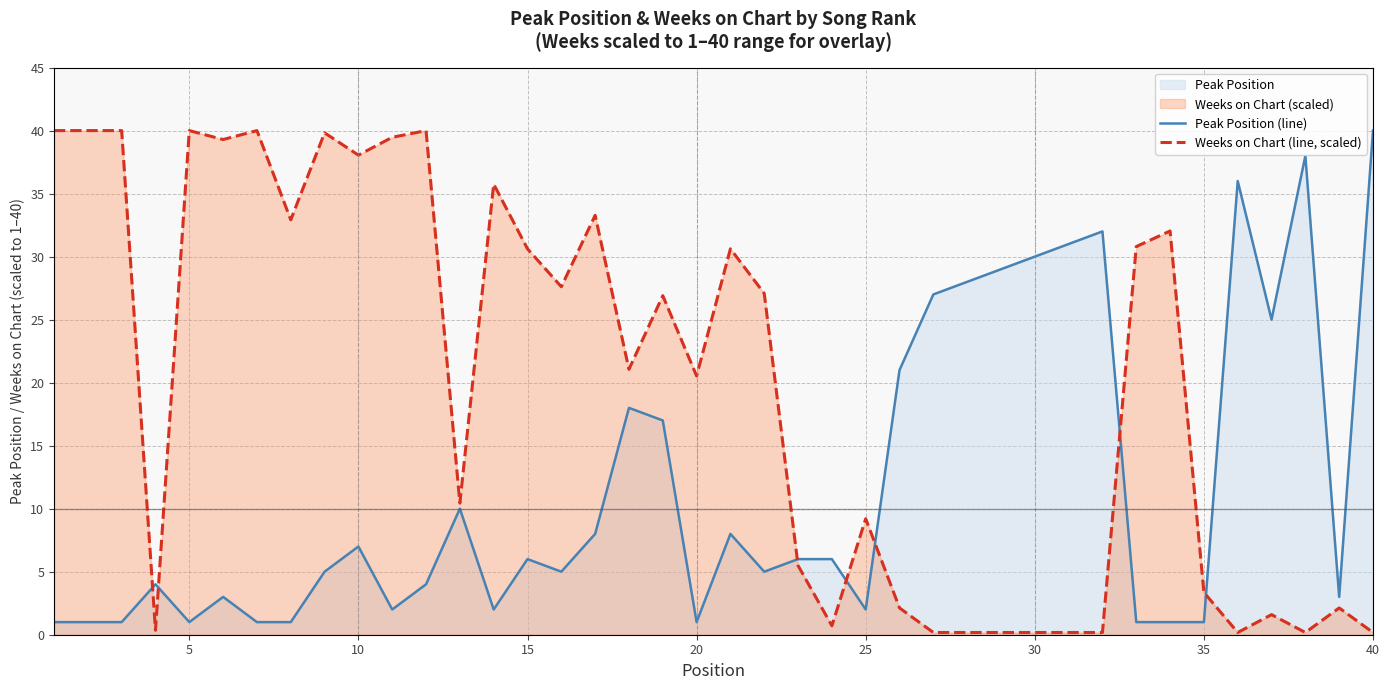

True or false: Weeks on Chart (line, scaled) and Peak Position (line) cross at least once.

True